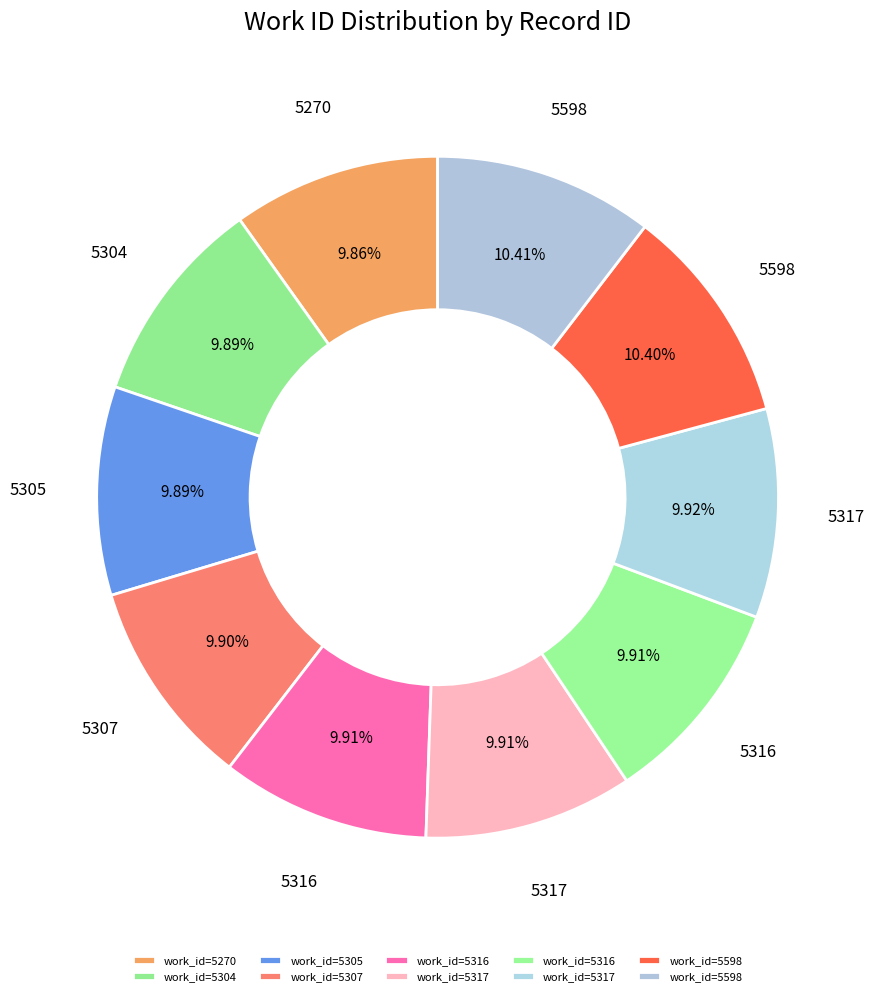

Which category has the smallest portion of the pie?

5270